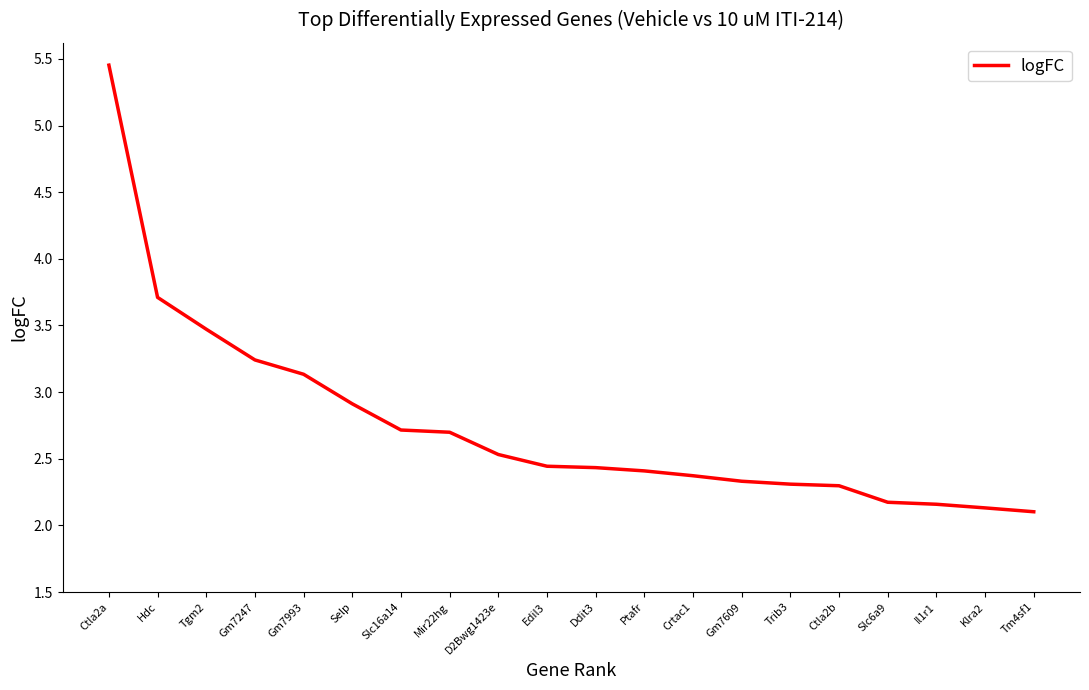

At which category does the chart reach its peak across all series?

Ctla2a